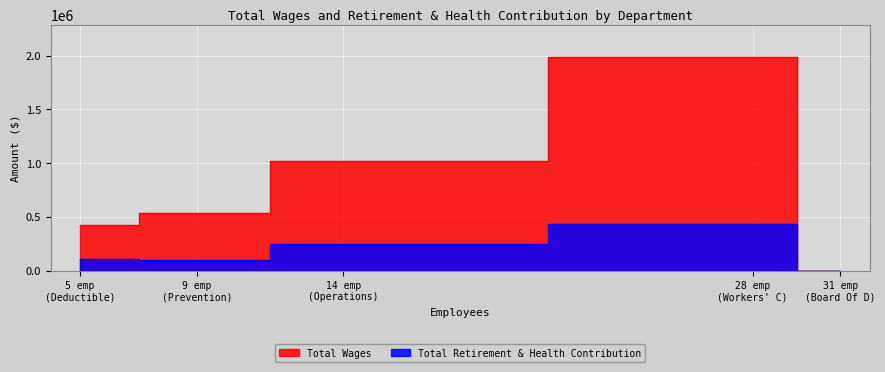

How many series are shown in this chart?

2